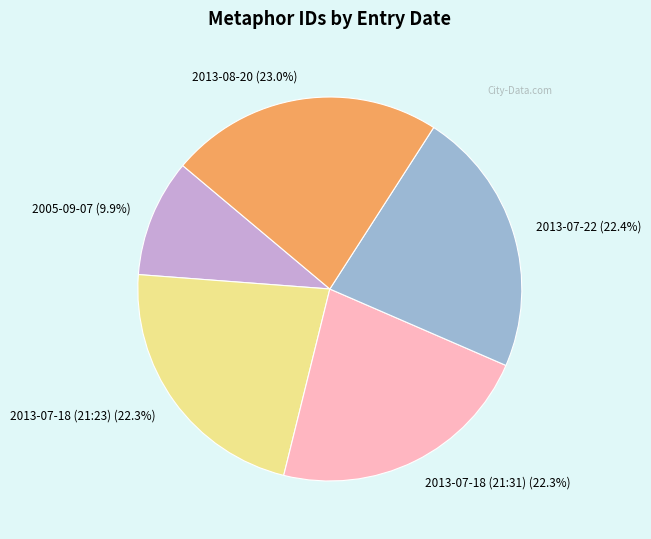

To the nearest percent, what percentage of the pie is 2013-07-22?

22%